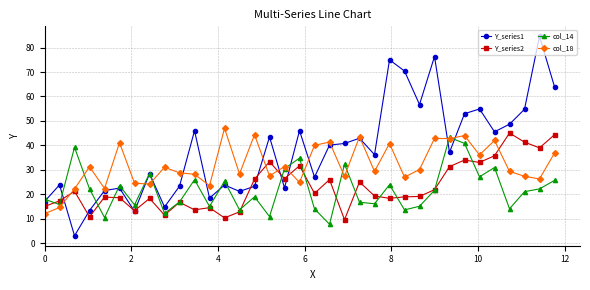

What is the lowest value of the col_18 series?

12.0